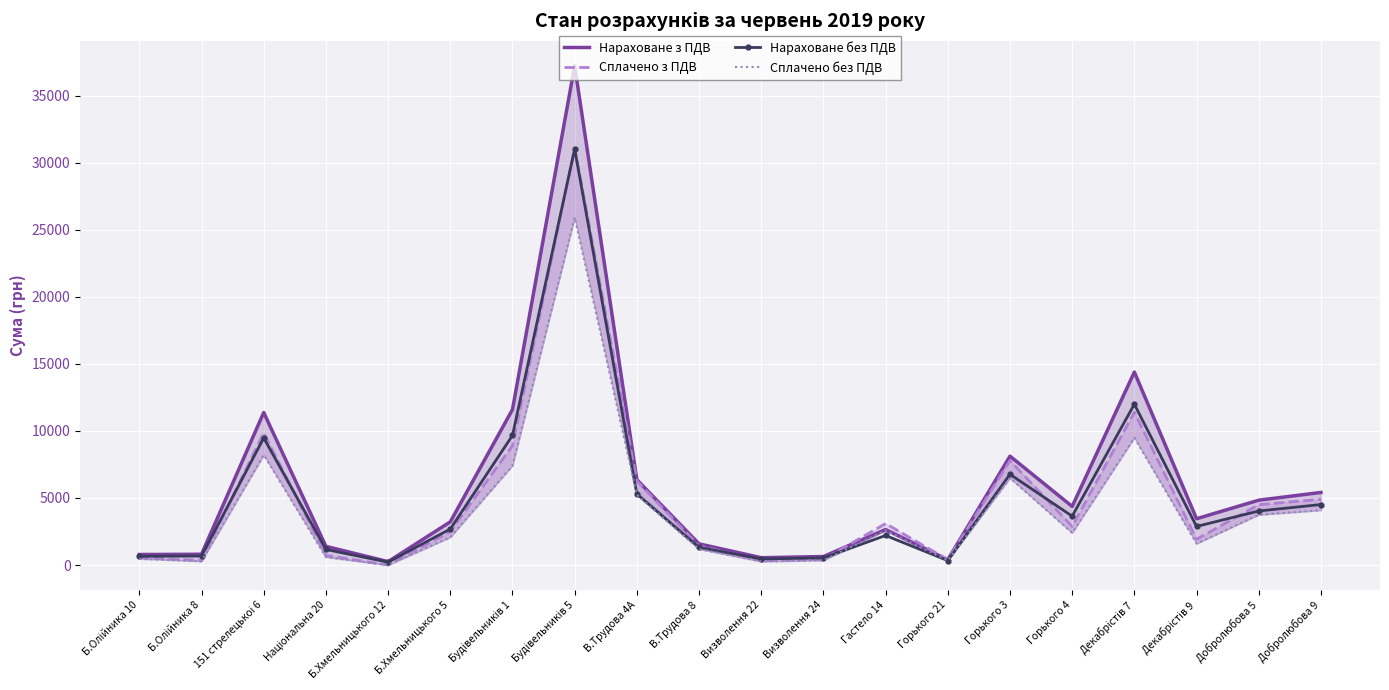

What is the label of the 2nd point from the left?

Б.Олійника 8